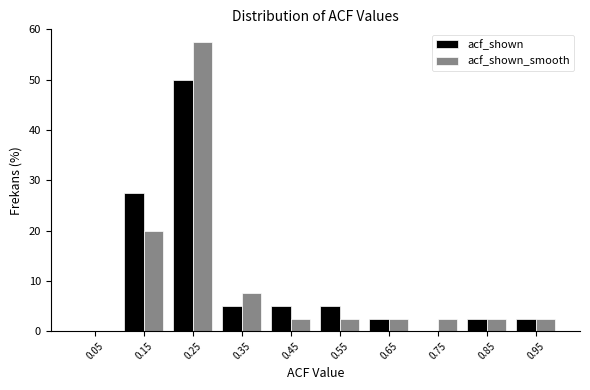

Reading left to right, transcribe this chart: for each range on the x-axis, give the height of each series' bar. The values are not printed on the chart, so give them approximately, as read against the axis.

0.0 to 0.1: acf_shown=0	acf_shown_smooth=0
0.1 to 0.2: acf_shown=28	acf_shown_smooth=20
0.2 to 0.3: acf_shown=50	acf_shown_smooth=58
0.3 to 0.4: acf_shown=5	acf_shown_smooth=8
0.4 to 0.5: acf_shown=5	acf_shown_smooth=3
0.5 to 0.6: acf_shown=5	acf_shown_smooth=3
0.6 to 0.7: acf_shown=3	acf_shown_smooth=3
0.7 to 0.8: acf_shown=0	acf_shown_smooth=3
0.8 to 0.9: acf_shown=3	acf_shown_smooth=3
0.9 to 1.0: acf_shown=3	acf_shown_smooth=3